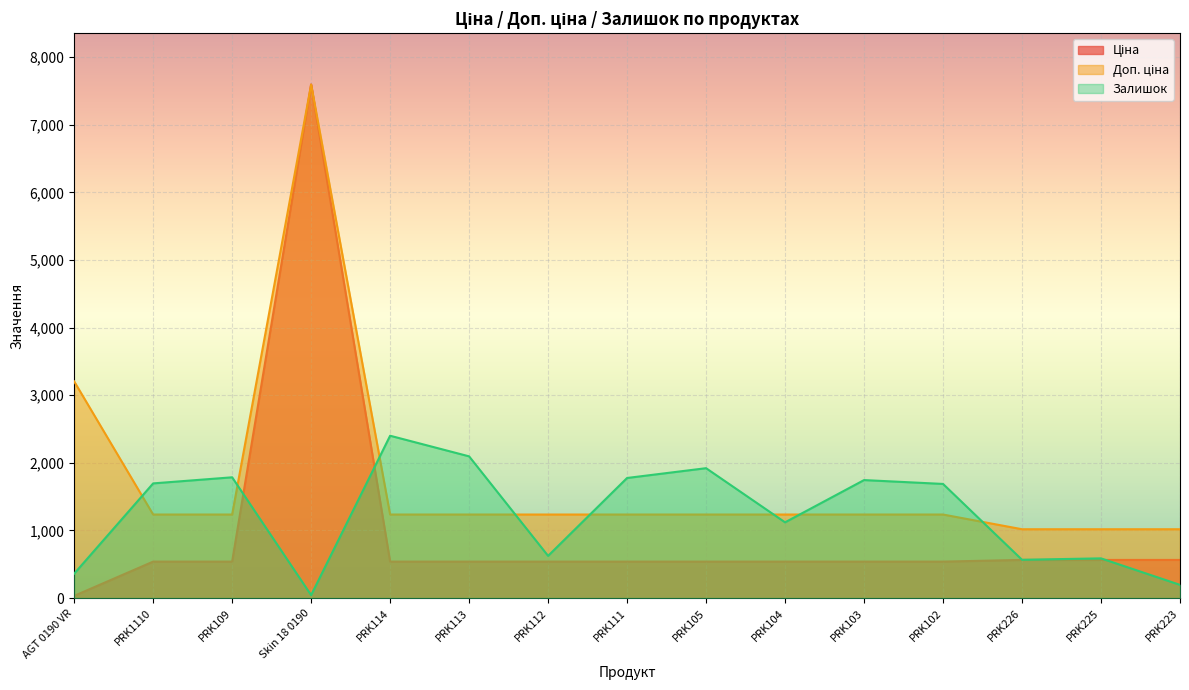

Which category has the lowest value in the Залишок series?

Skin 18 0190